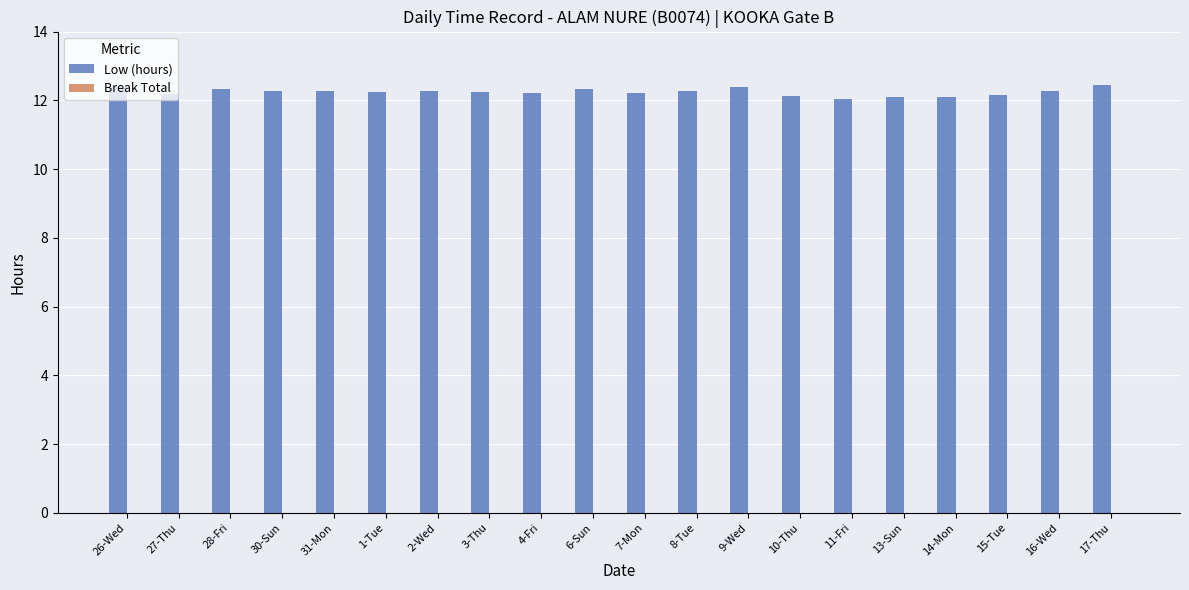

Between 17-Thu and 3-Thu, which is larger?

17-Thu